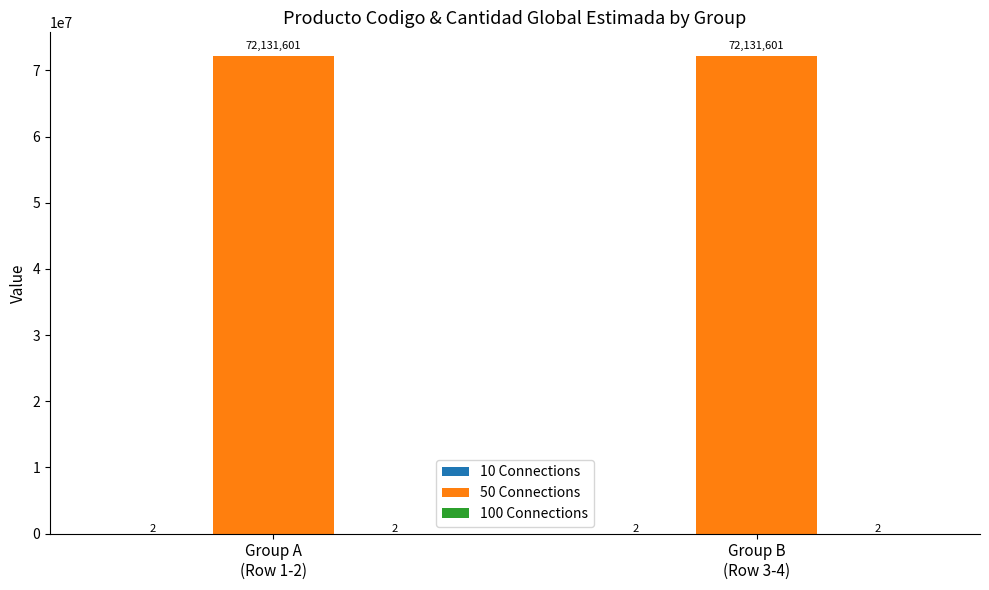

Are the bars horizontal?

No